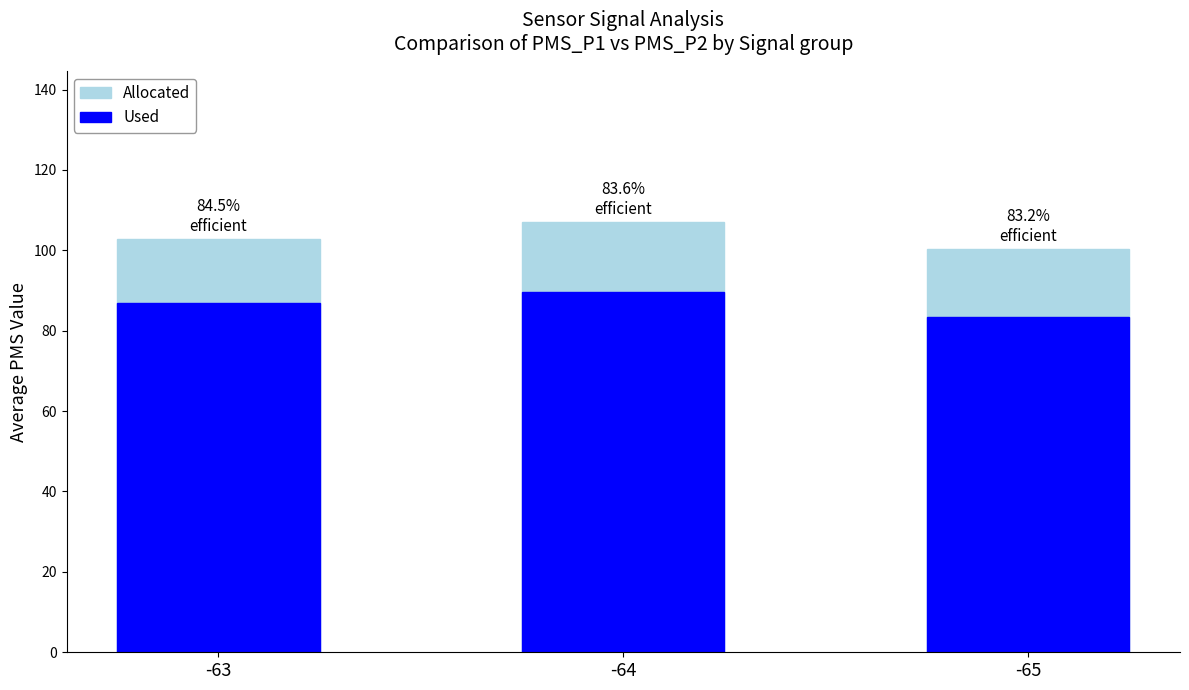

The value of Allocated at -65 is 26.9. True or false?

False